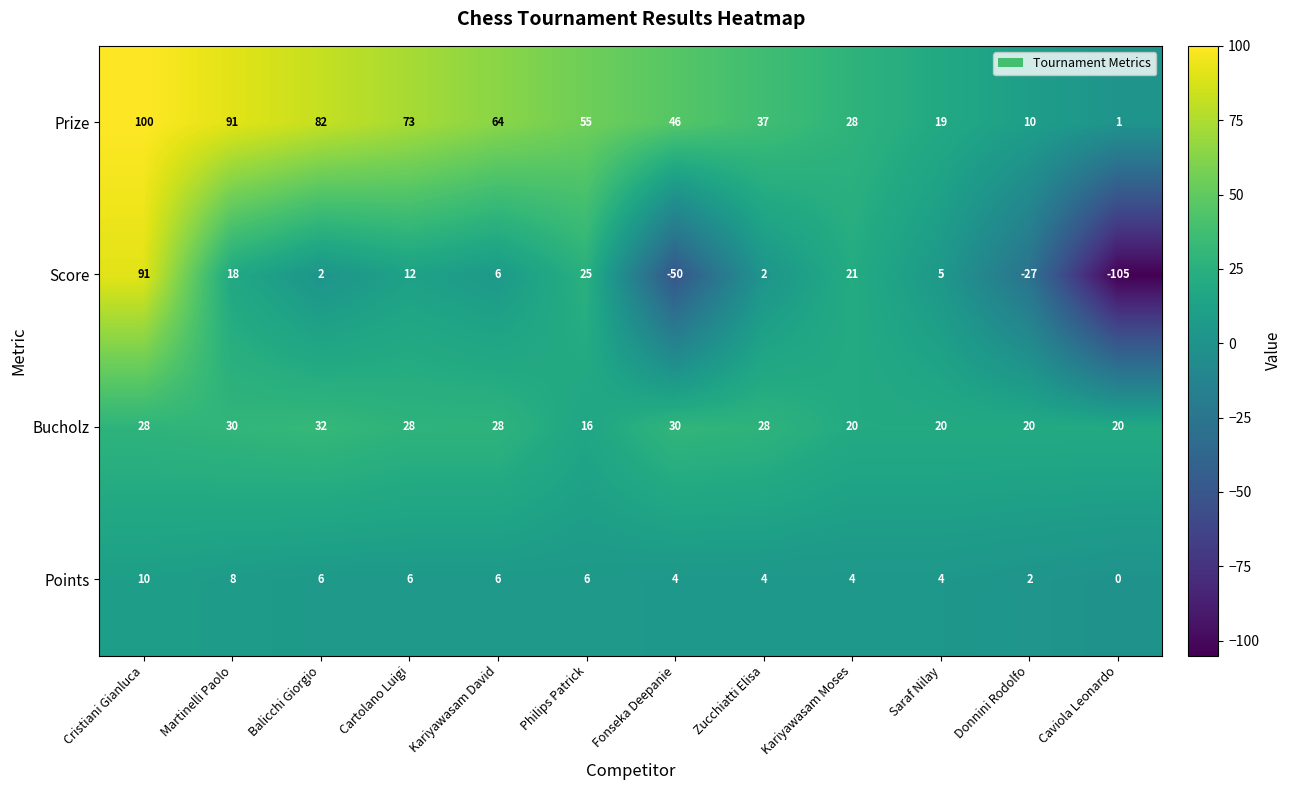

Between Balicchi Giorgio and Cartolano Luigi, which series saw the biggest shift?

Score